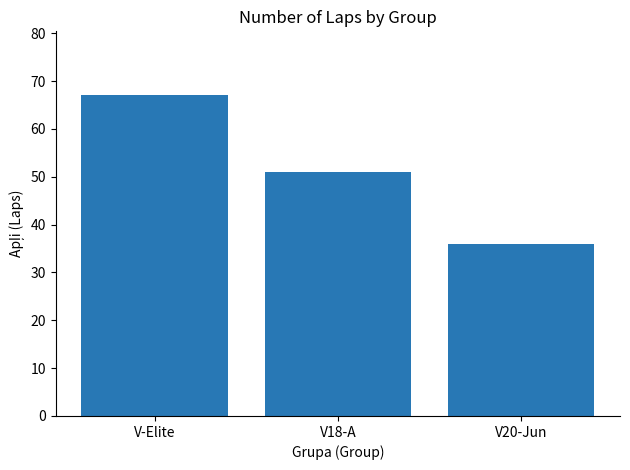

What is the average value?

51